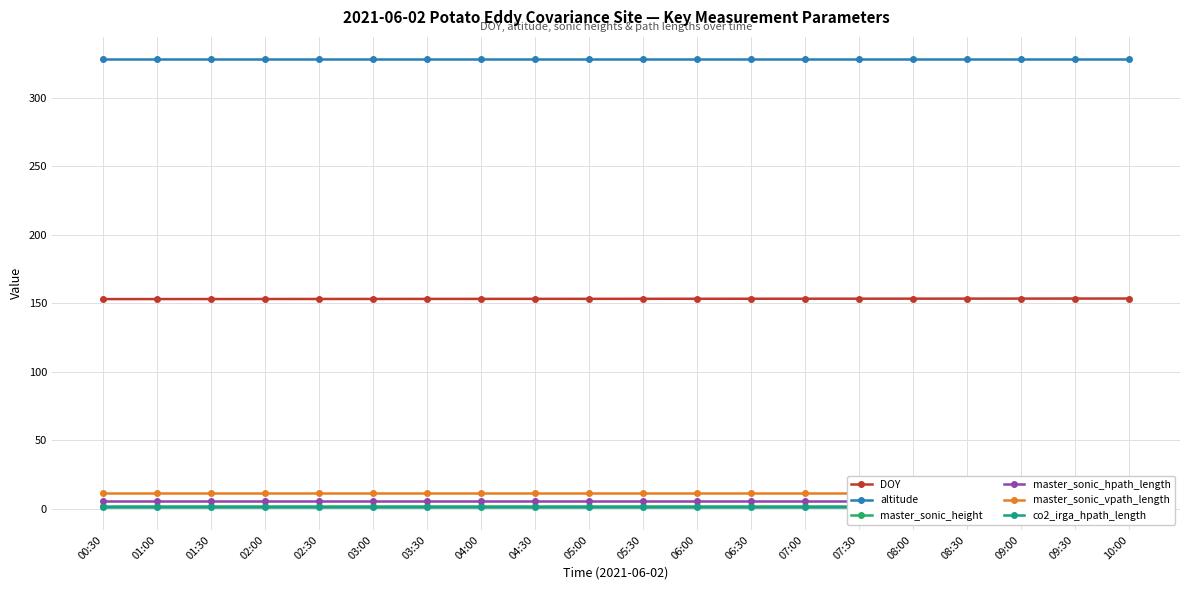

Rank the series at 07:30 from highest to lowest value.

altitude, DOY, master_sonic_vpath_length, master_sonic_hpath_length, master_sonic_height, co2_irga_hpath_length